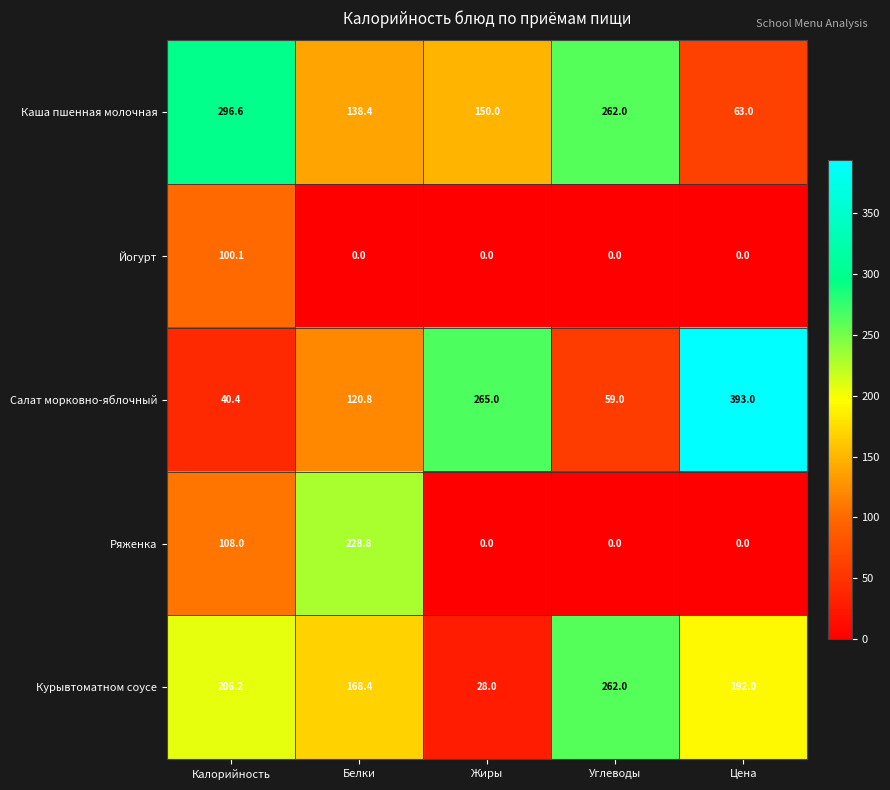

Which series has the largest total across all categories?

Каша пшенная молочная